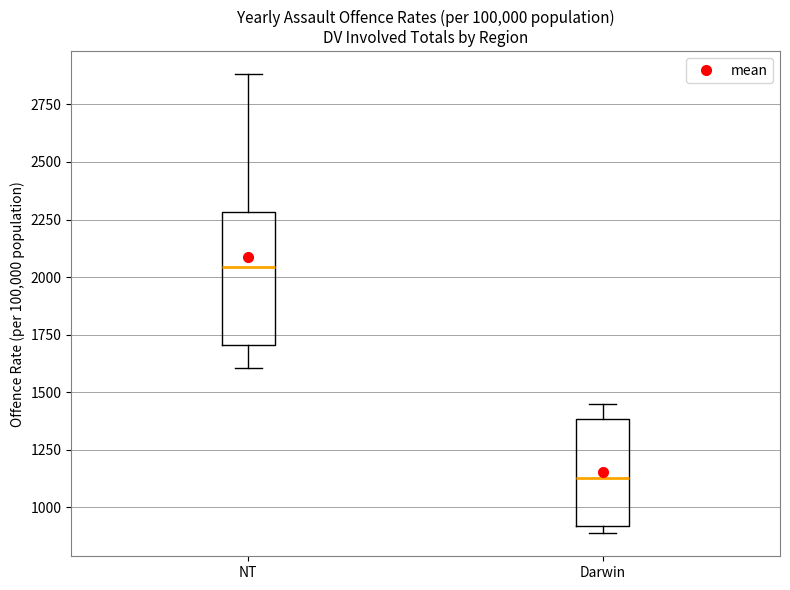

Which box has the lowest median line?

Darwin